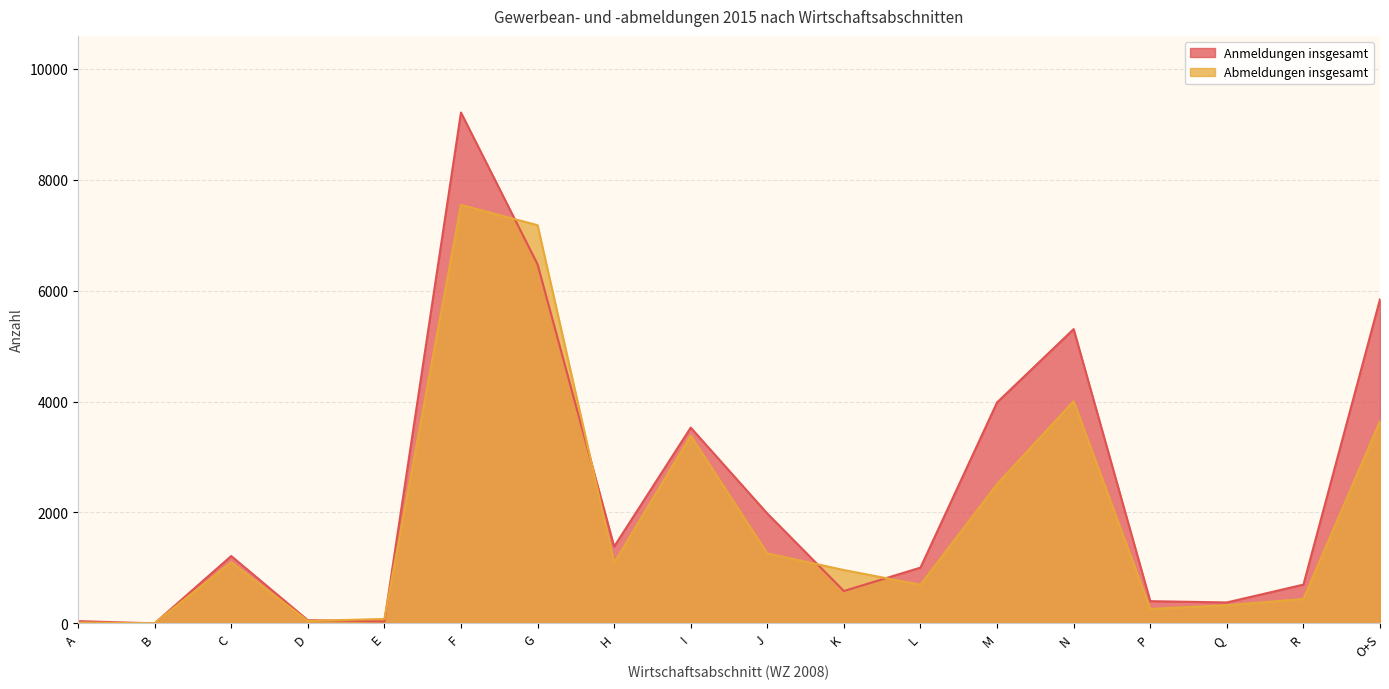

What is the label of the 6th point from the left?

F